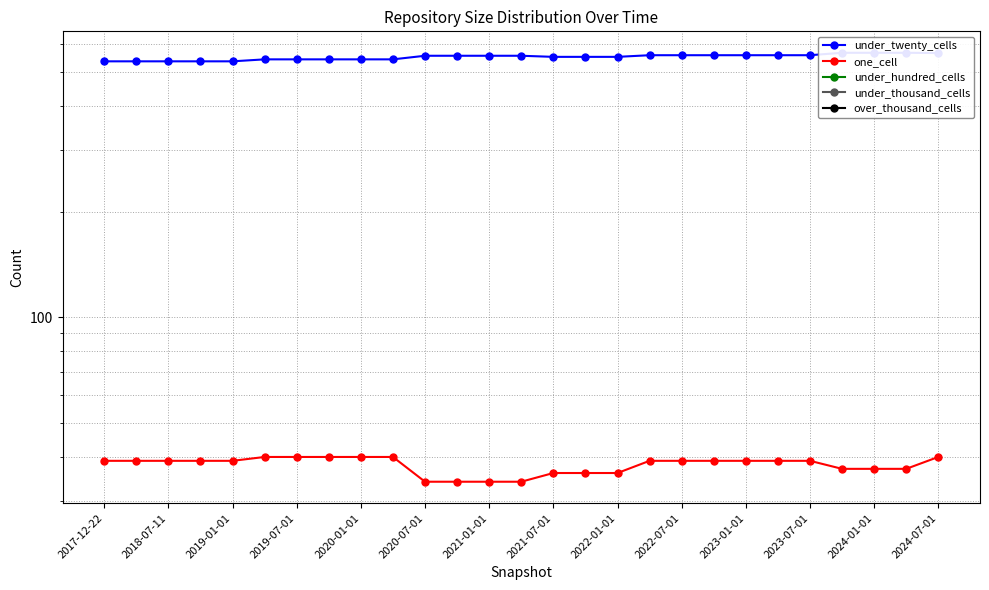

True or false: under_thousand_cells has a value of 0 at 2024-01-01.

True